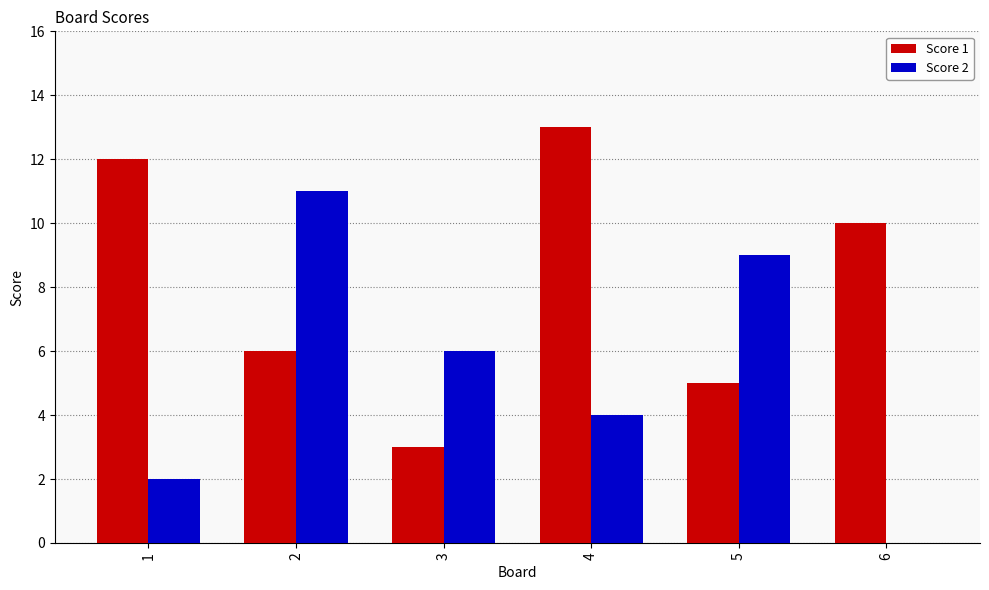

Which series changed the most between 3 and 4?

Score 1